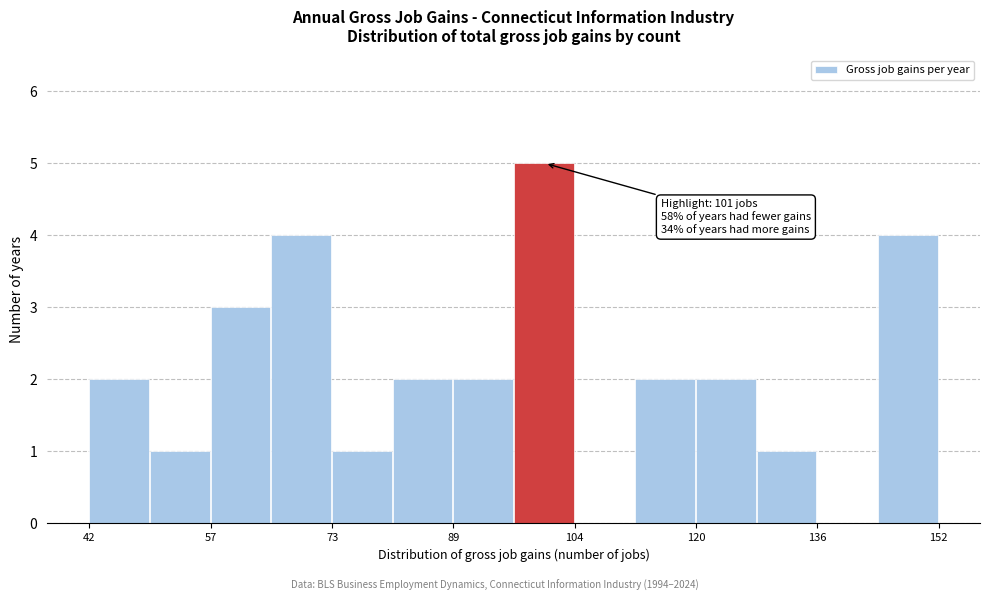

Around what value on the x-axis is the tallest bar? Give the approximate position of its centre, as read against the axis.

100